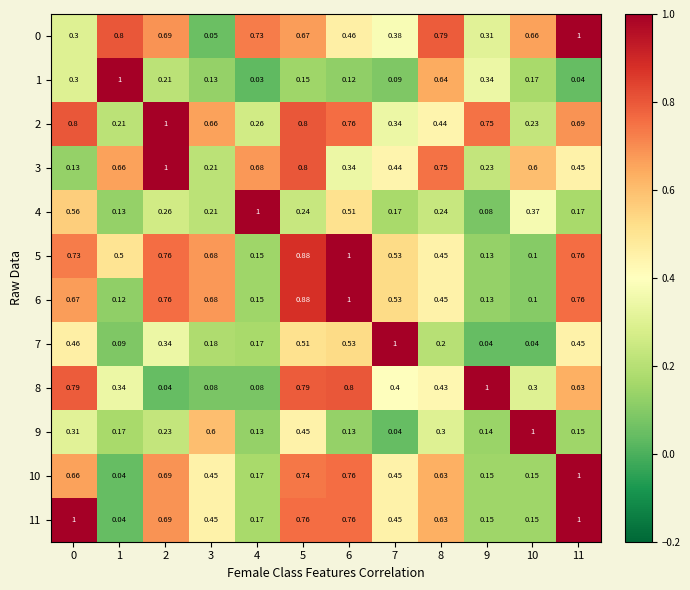

Is the value of 3 at 0 greater than the value of 10 at 3?

No